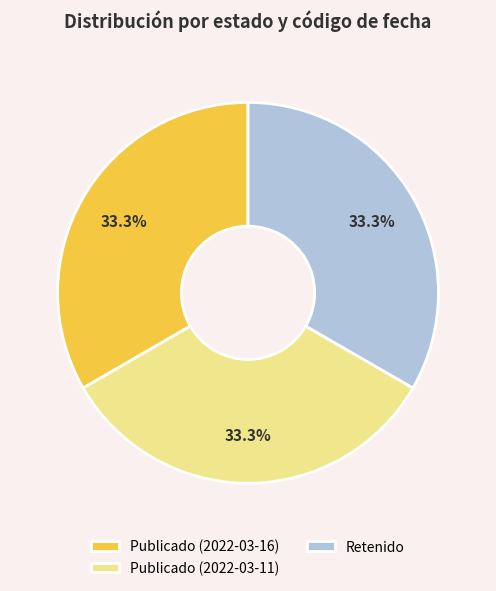

Does any single category account for the majority?

No